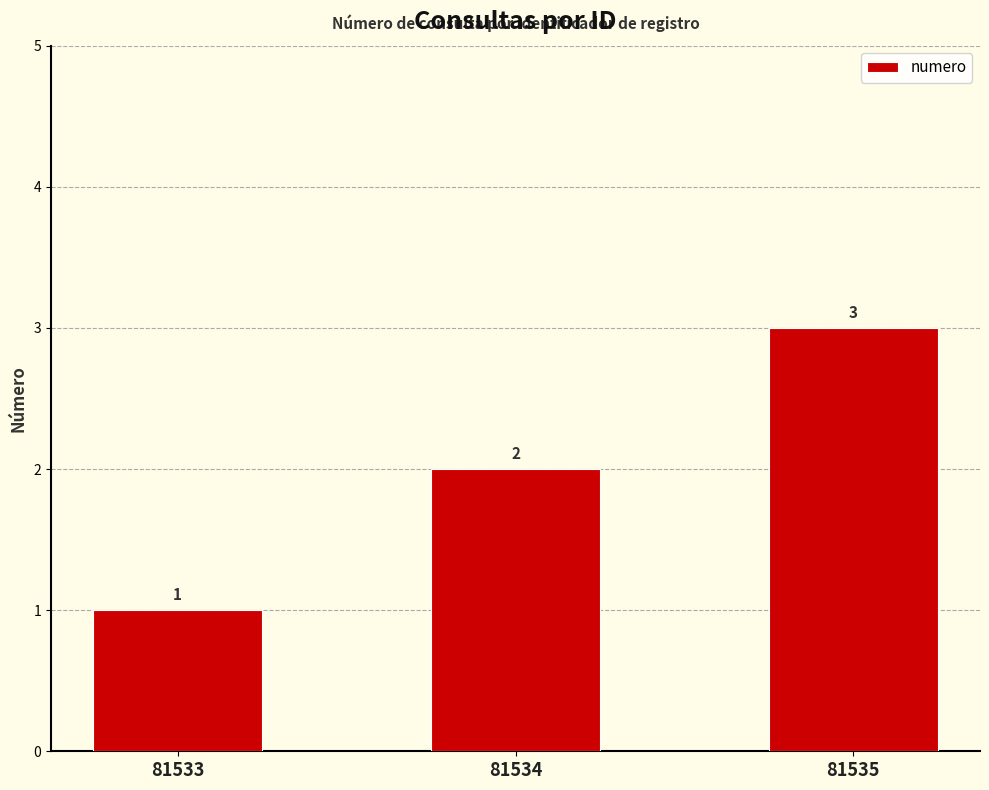

True or false: the data shows 2 at 81534.

True